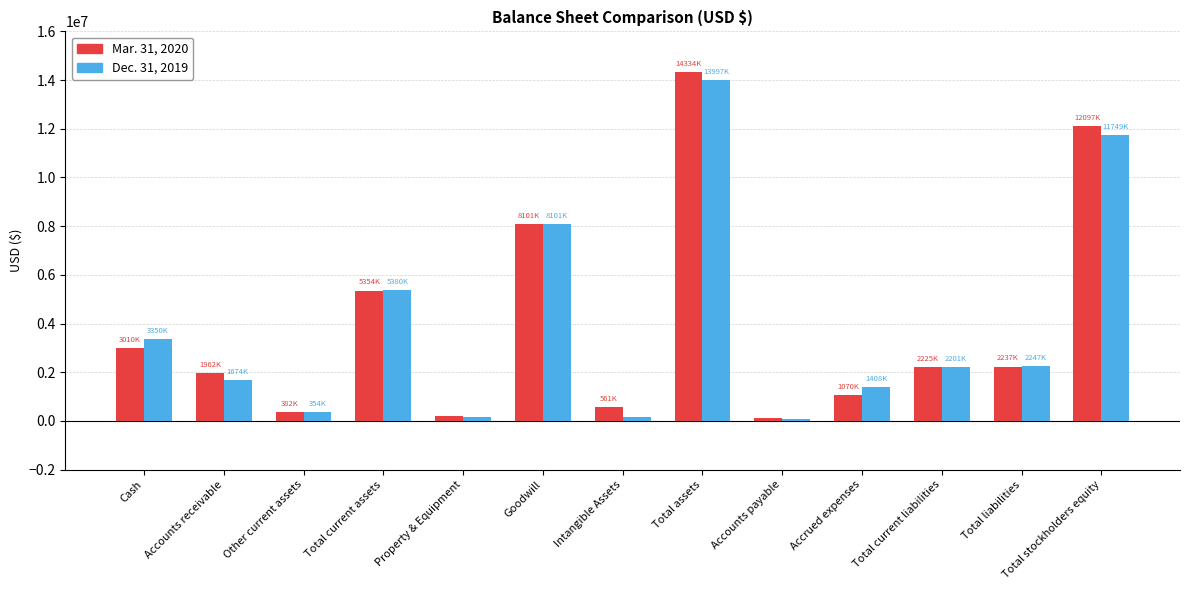

Which series has the largest range (max minus min)?

Mar. 31, 2020